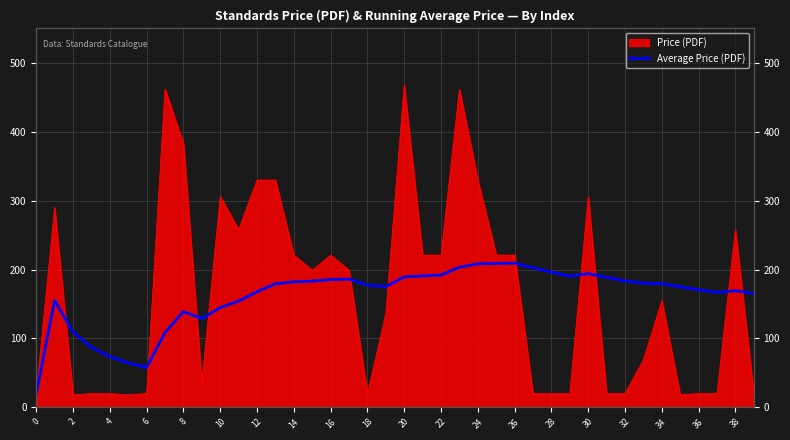

What is the sum of all values?

6443.2